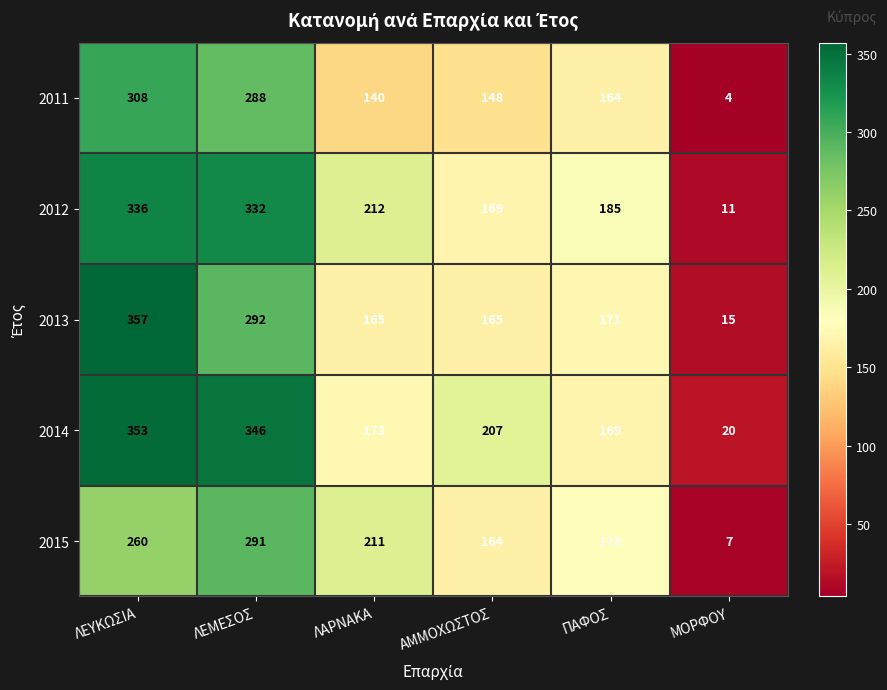

Between ΛΑΡΝΑΚΑ and ΑΜΜΟΧΩΣΤΟΣ, which series saw the biggest shift?

2015